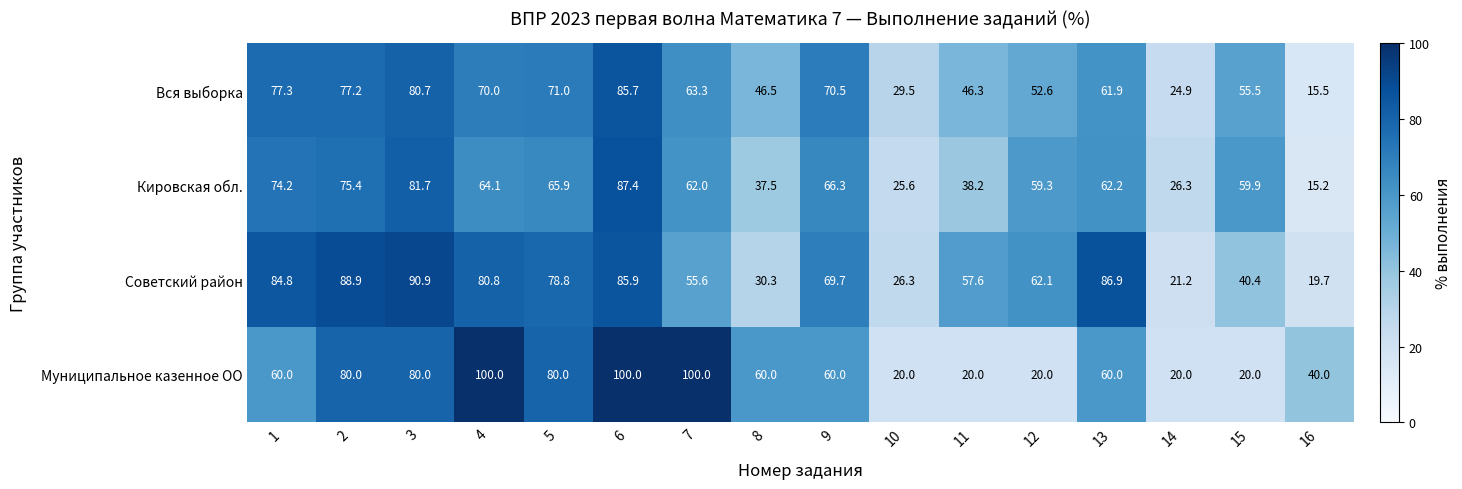

Which series has the largest total across all categories?

Советский район